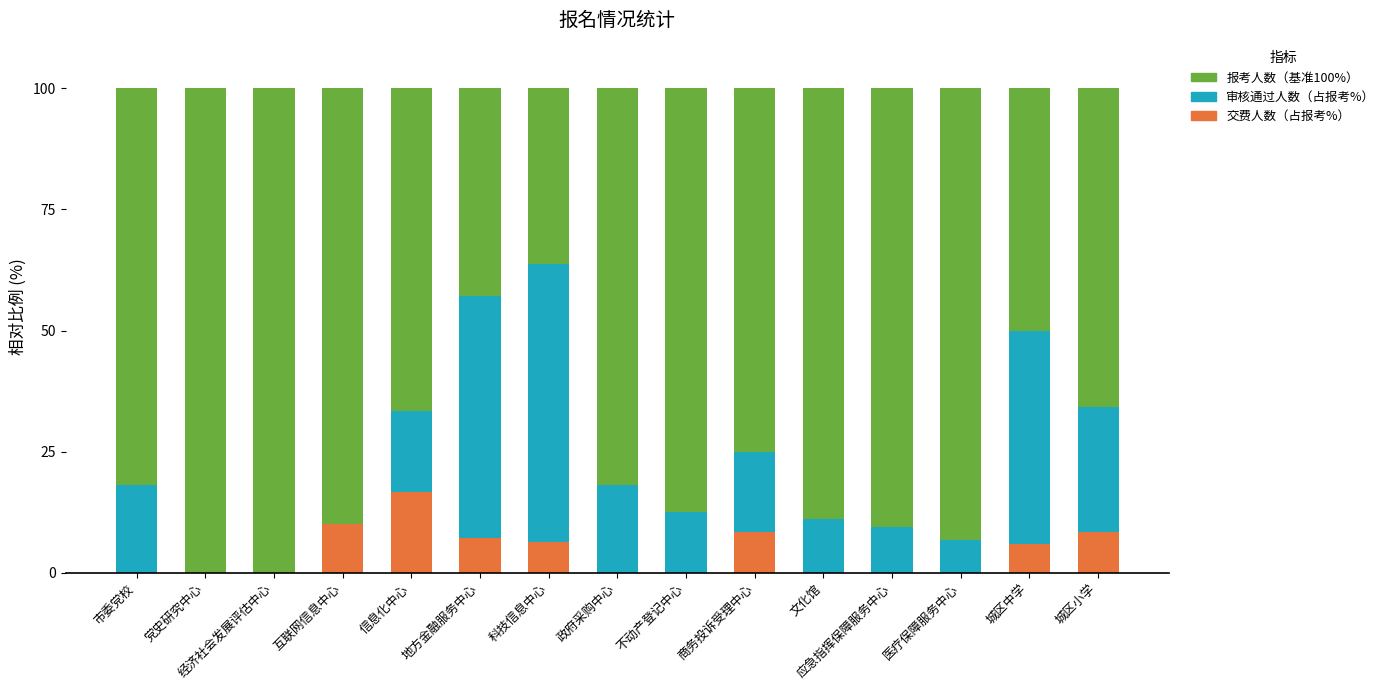

Reading right to left, what are all the values shown in this chart?

报考人数（基准）: 城区小学=100.0	城区中学=100.0	医疗保障服务中心=100.0	应急指挥保障服务中心=100.0	文化馆=100.0	商务投诉受理中心=100.0	不动产登记中心=100.0	政府采购中心=100.0	科技信息中心=100.0	地方金融服务中心=100.0	信息化中心=100.0	互联网信息中心=100.0	经济社会发展评估中心=100.0	党史研究中心=100.0	市委党校=100.0
审核通过人数（占报考%）: 城区小学=34.3	城区中学=50.0	医疗保障服务中心=6.7	应急指挥保障服务中心=9.5	文化馆=11.1	商务投诉受理中心=25.0	不动产登记中心=12.5	政府采购中心=18.2	科技信息中心=63.8	地方金融服务中心=57.1	信息化中心=33.3	互联网信息中心=10.0	经济社会发展评估中心=0.0	党史研究中心=0.0	市委党校=18.2
交费人数（占报考%）: 城区小学=8.3	城区中学=5.9	医疗保障服务中心=0.0	应急指挥保障服务中心=0.0	文化馆=0.0	商务投诉受理中心=8.3	不动产登记中心=0.0	政府采购中心=0.0	科技信息中心=6.4	地方金融服务中心=7.1	信息化中心=16.7	互联网信息中心=10.0	经济社会发展评估中心=0.0	党史研究中心=0.0	市委党校=0.0